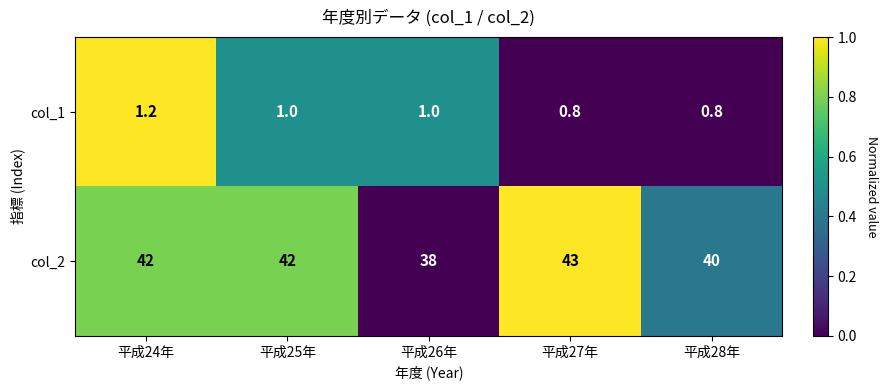

What is the spread (max minus min) of values at 平成28年?

39.2